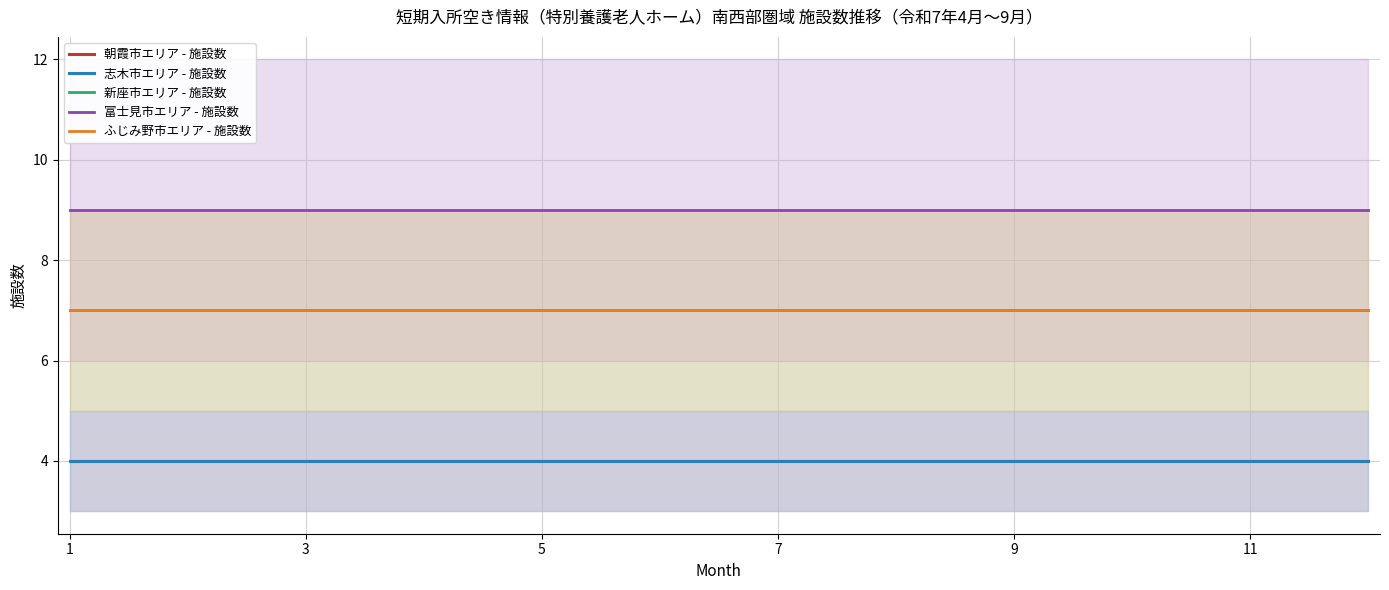

Which series has the largest total across all categories?

富士見市エリア - 施設数